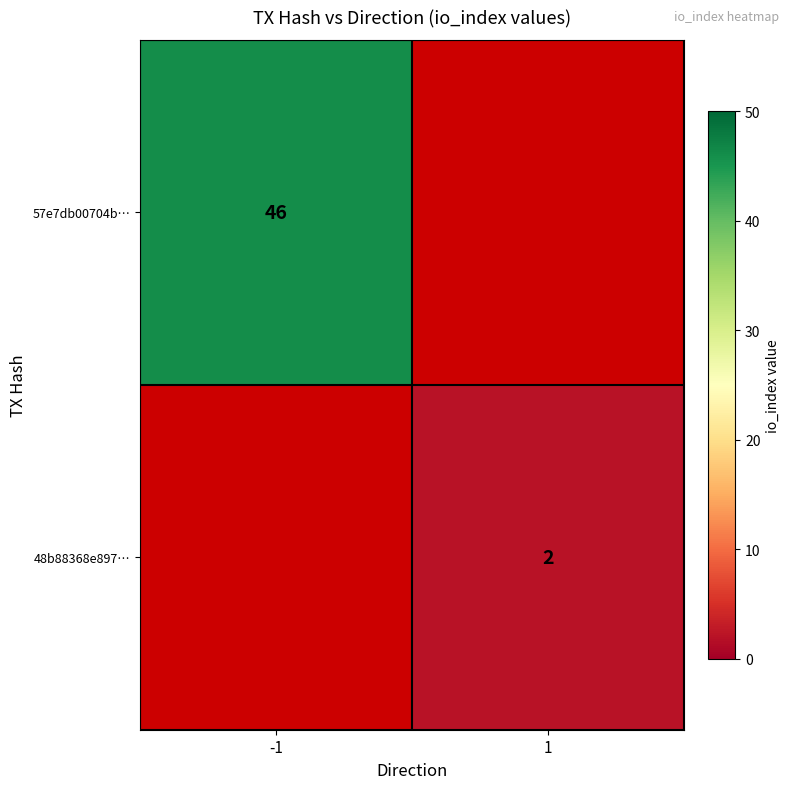

Is it true that 48b88368e897… equals 3 at 1?

False